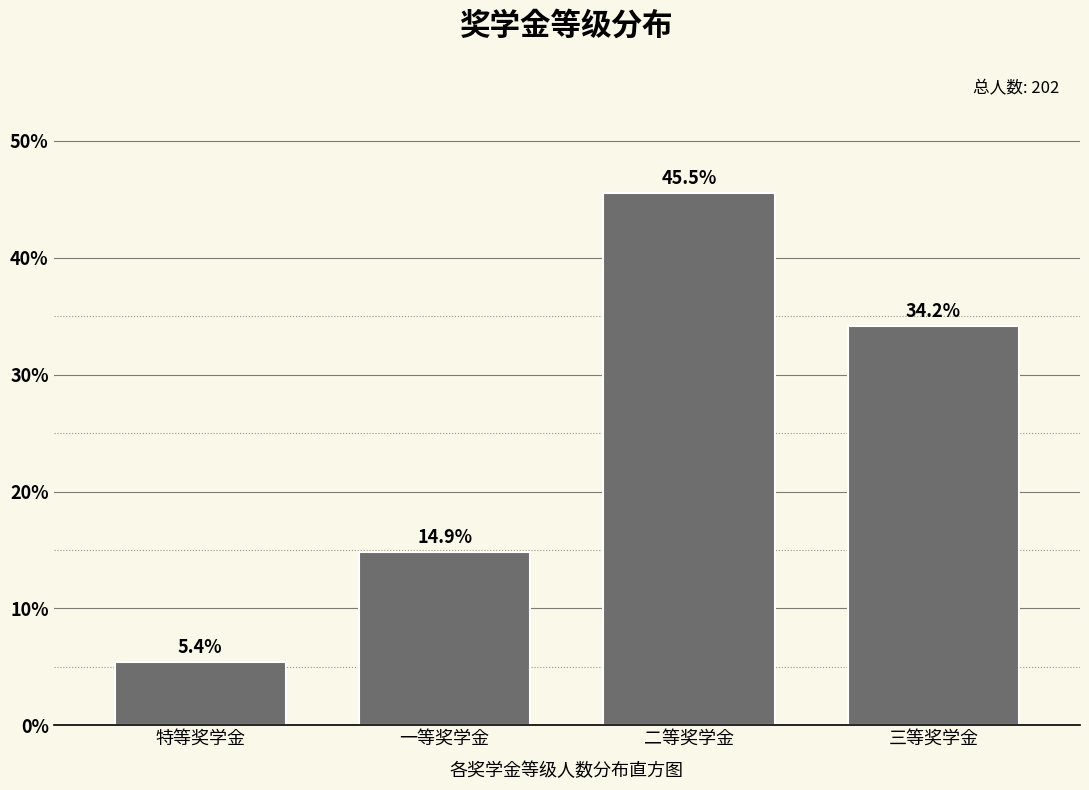

Reading left to right, transcribe all the data shown in this chart.

特等奖学金=5.4	一等奖学金=14.9	二等奖学金=45.5	三等奖学金=34.2